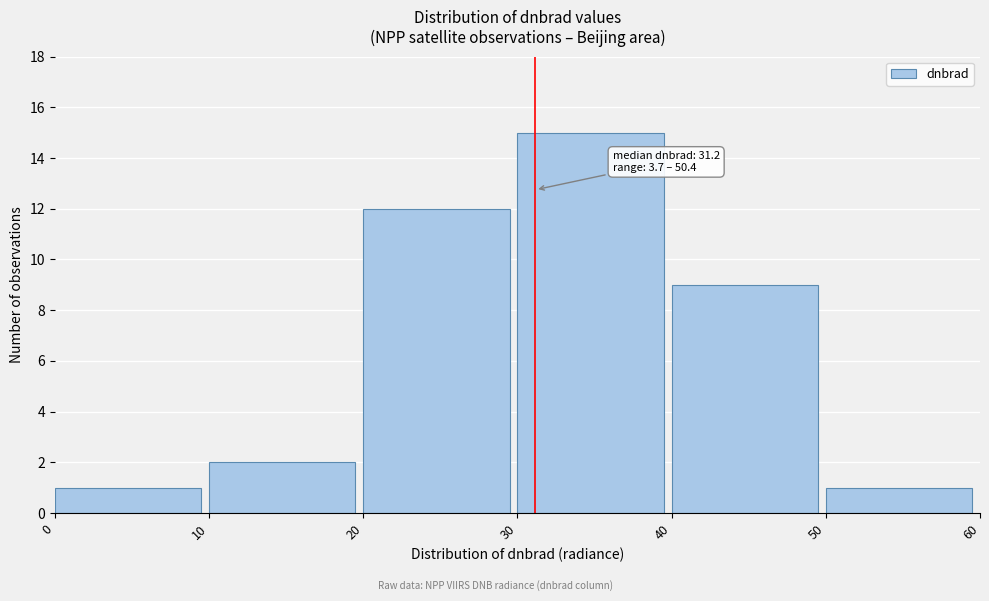

Over which range of the x-axis is the bar tallest?

30 to 40